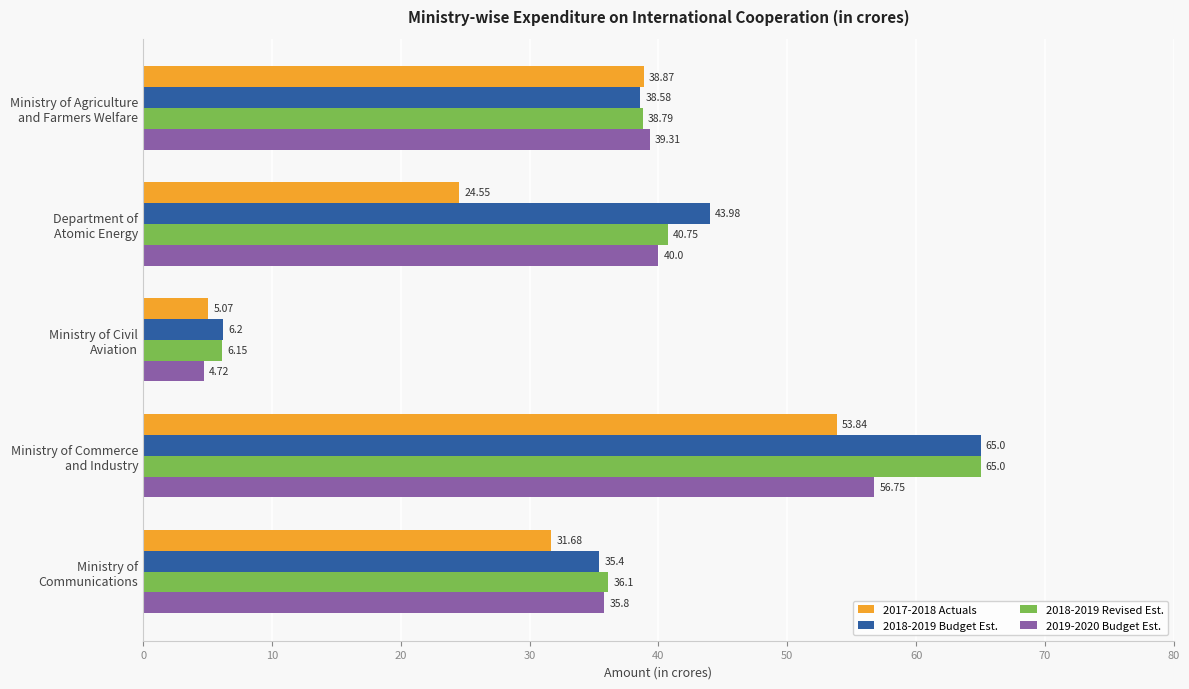

Which series has the largest total across all categories?

2018-2019 Budget Est.